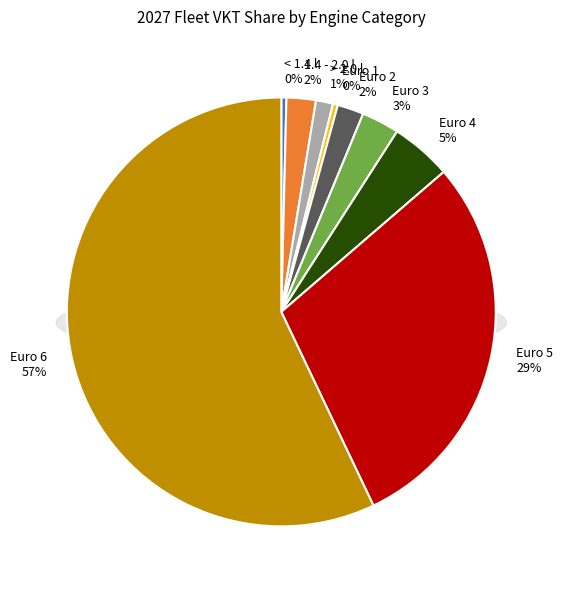

Count the number of slices in the pie.

9